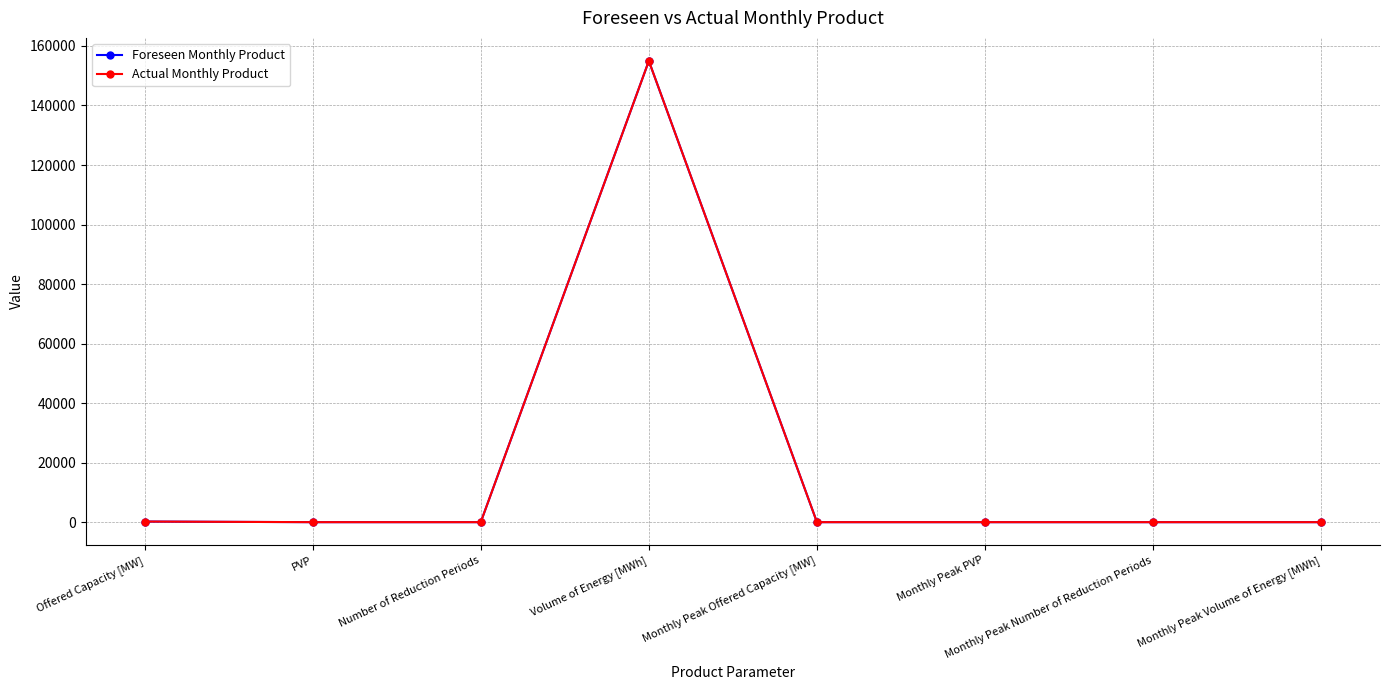

How many lines are shown in the chart?

2